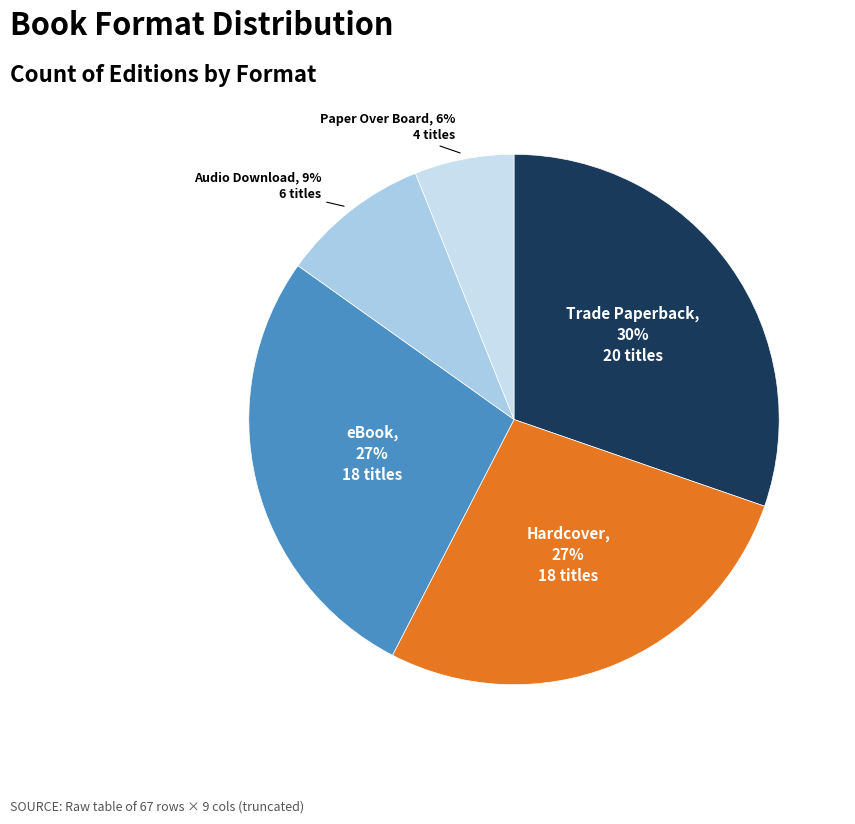

Which slice is the smallest?

Paper Over Board